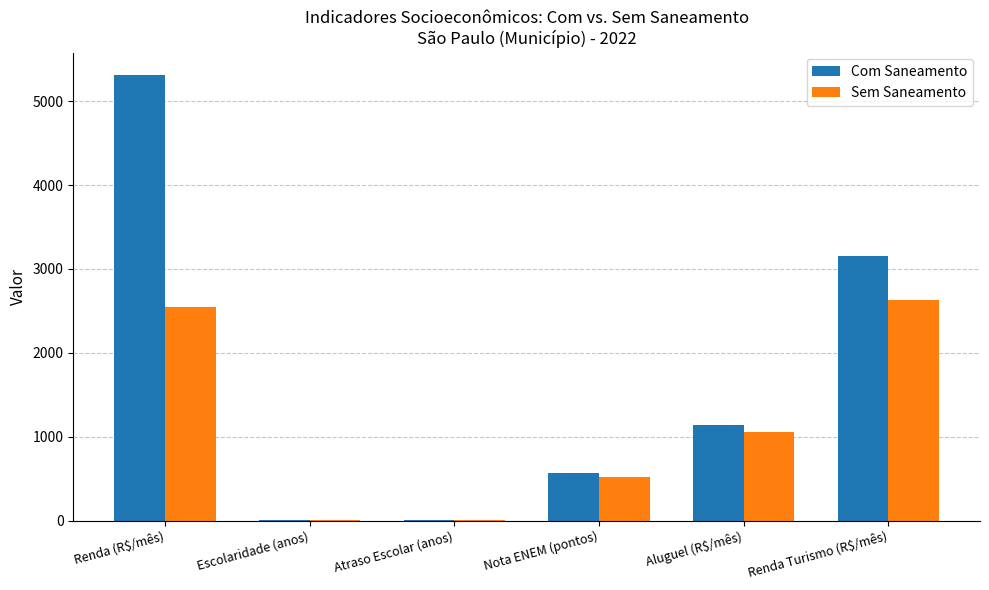

Which series has the largest total across all categories?

Com Saneamento